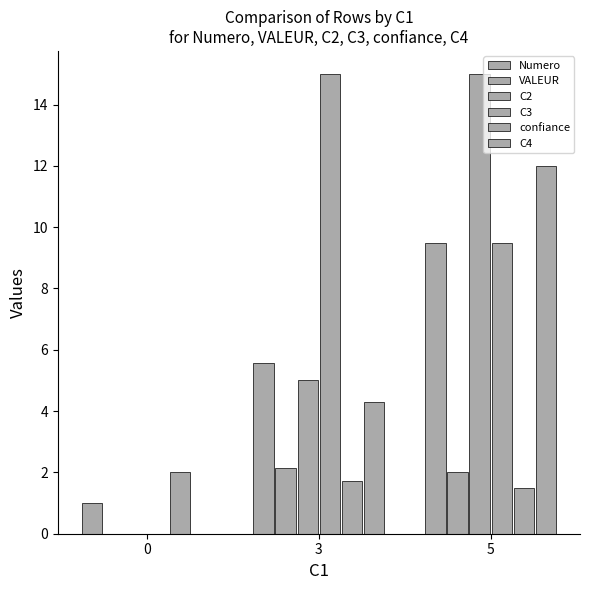

What is the spread (max minus min) of values at 0?

2.0